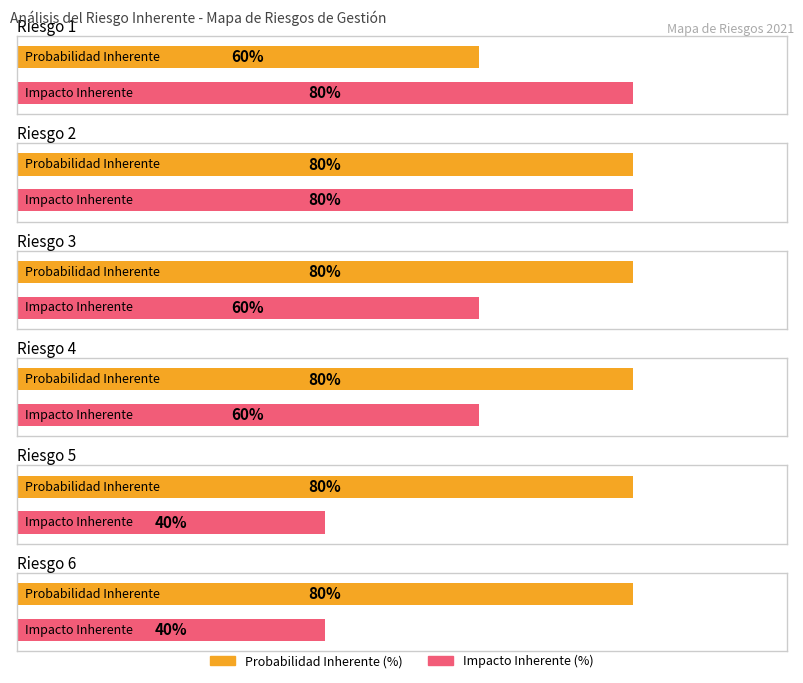

What is the value of the Probabilidad Inherente (%) bar at the 2nd from the left?

0.8